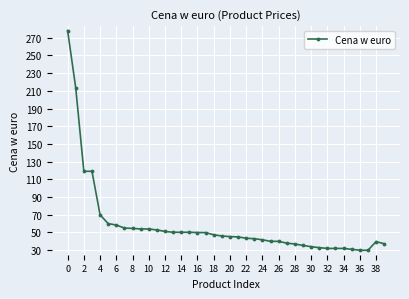

What is the difference between the maximum and minimum values?

248.1